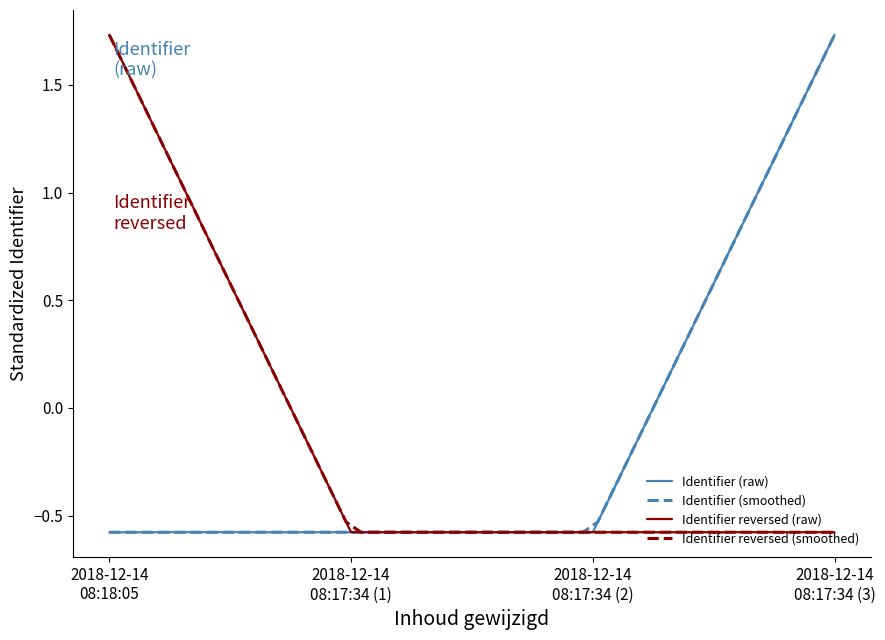

How many data points are above 0?

1